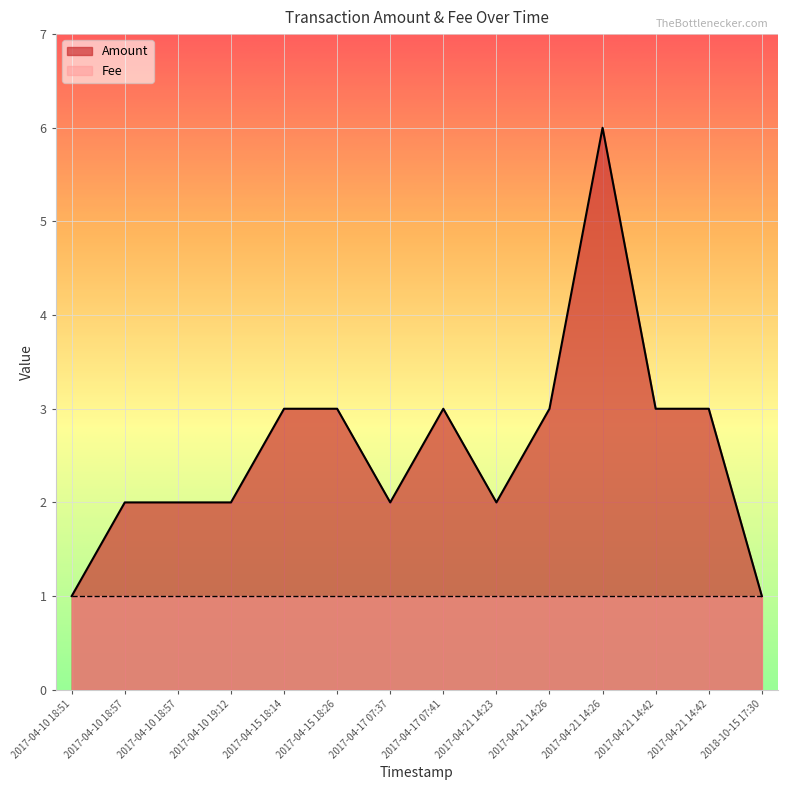

The chart shows a value of 3 at 2017-04-15 18:14. True or false?

True